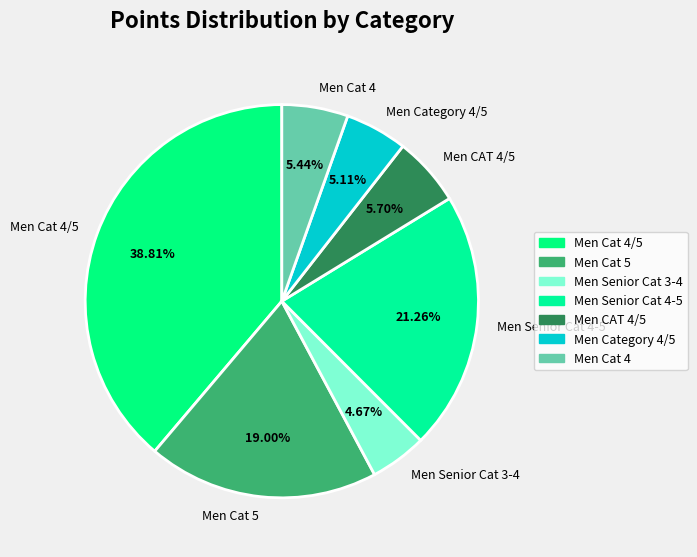

To the nearest percent, what percentage of the pie is Men Cat 4?

5%